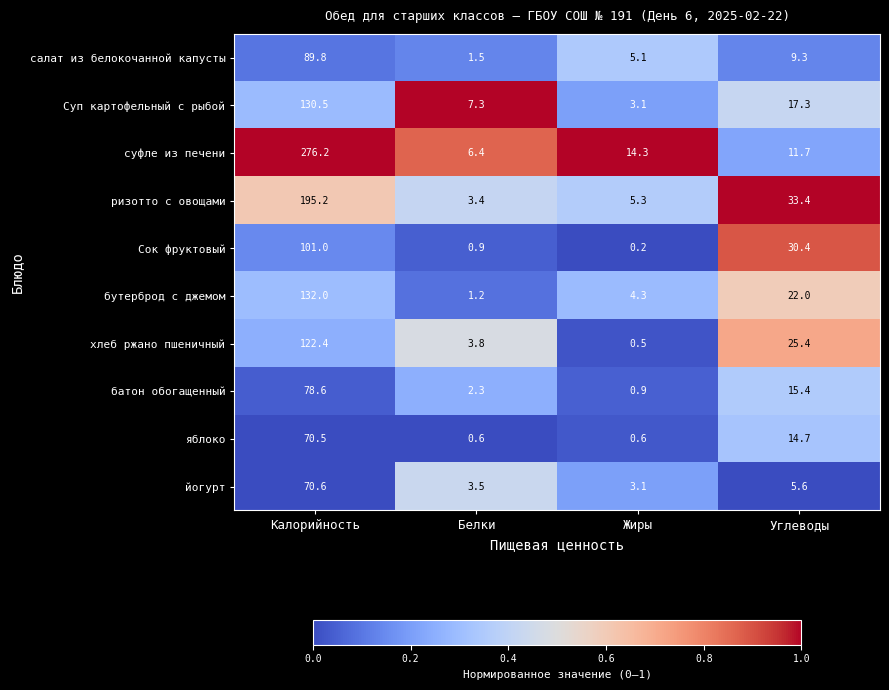

List the labels in order of батон обогащенный value, largest first.

Калорийность, Углеводы, Белки, Жиры